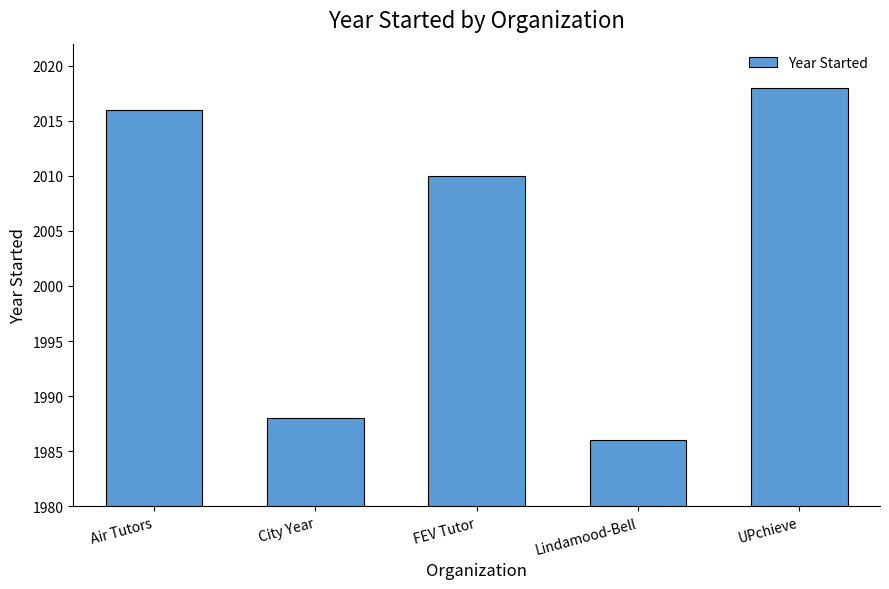

At which category does the chart reach its minimum across all series?

Lindamood-Bell